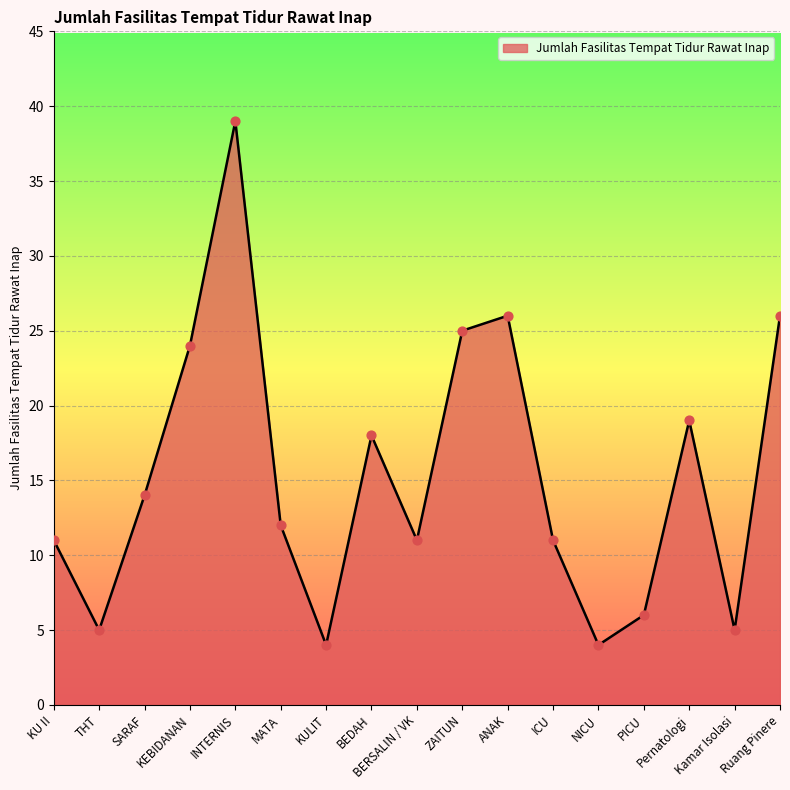

What is the change in value from MATA to Ruang Pinere?

+14